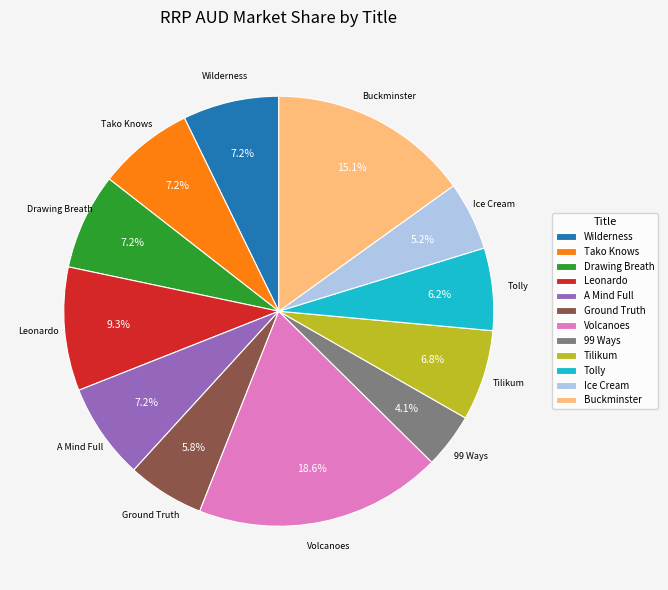

What is the total percentage of Tako Knows and Volcanoes?

25.8%